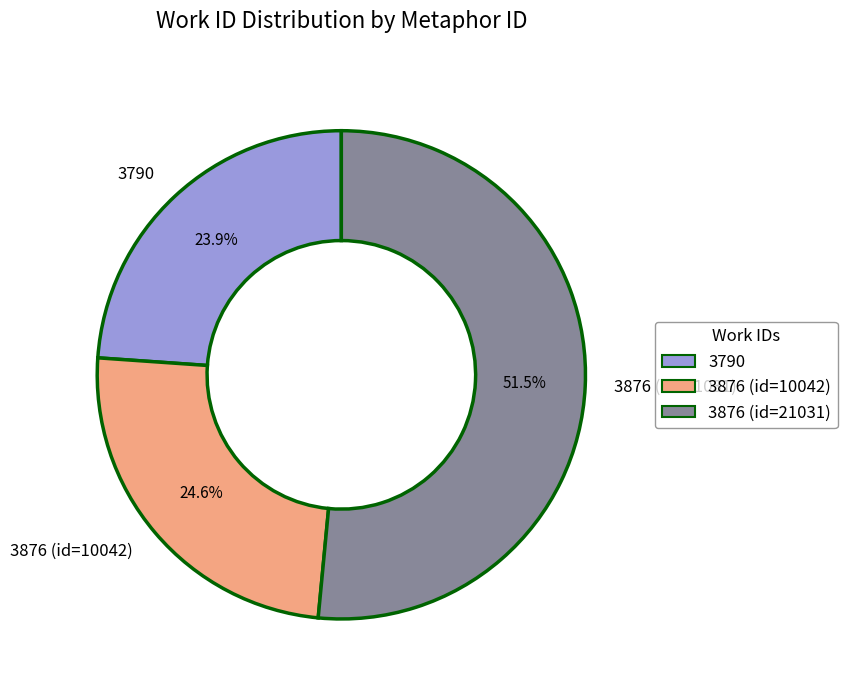

How many slices are in this pie chart?

3